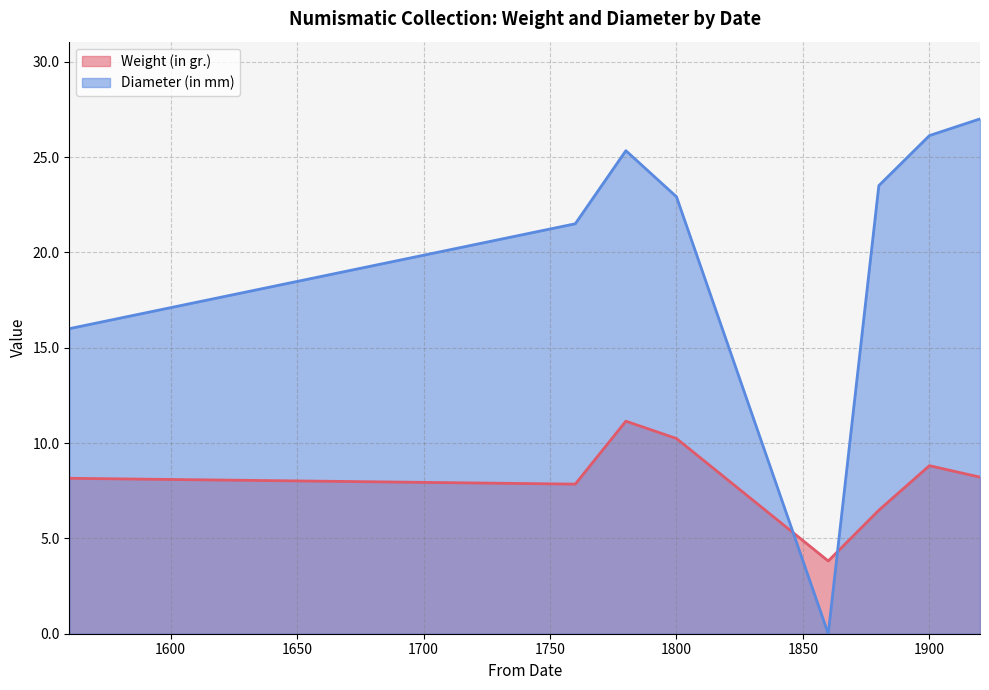

List the series in order of their overall mean, lowest first.

Weight (in gr.), Diameter (in mm)